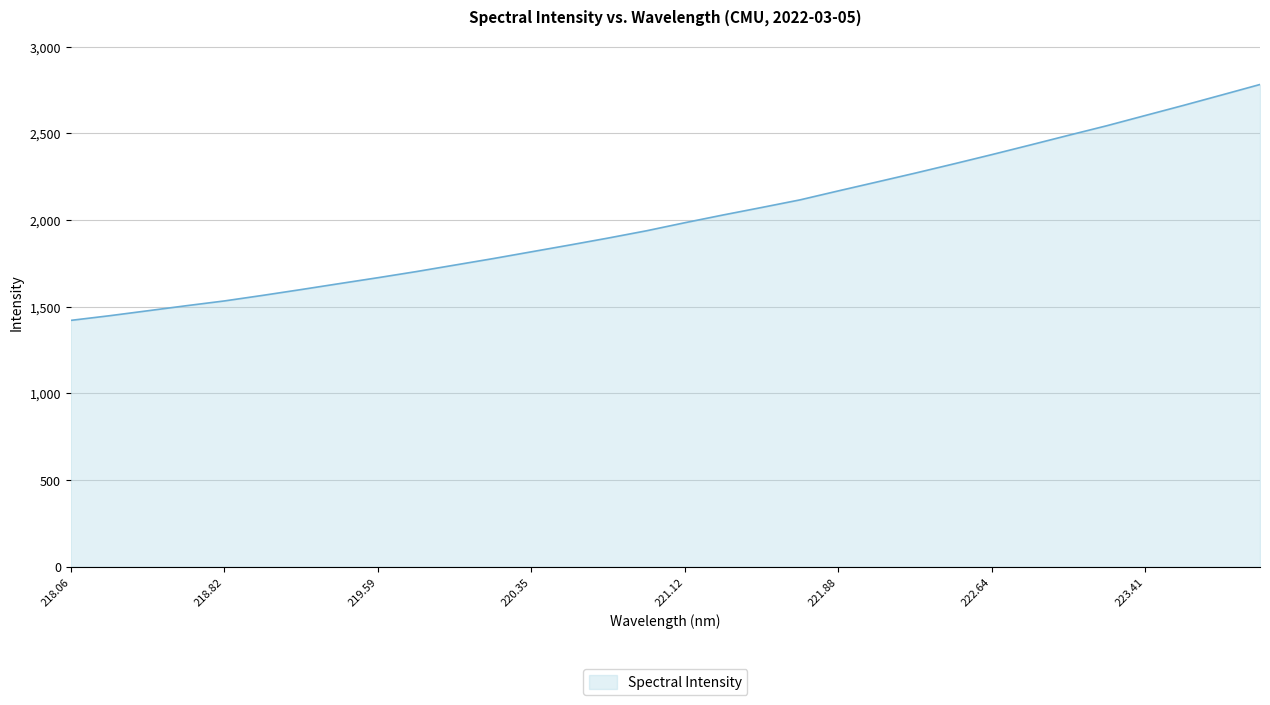

What is the average value?

2011.9